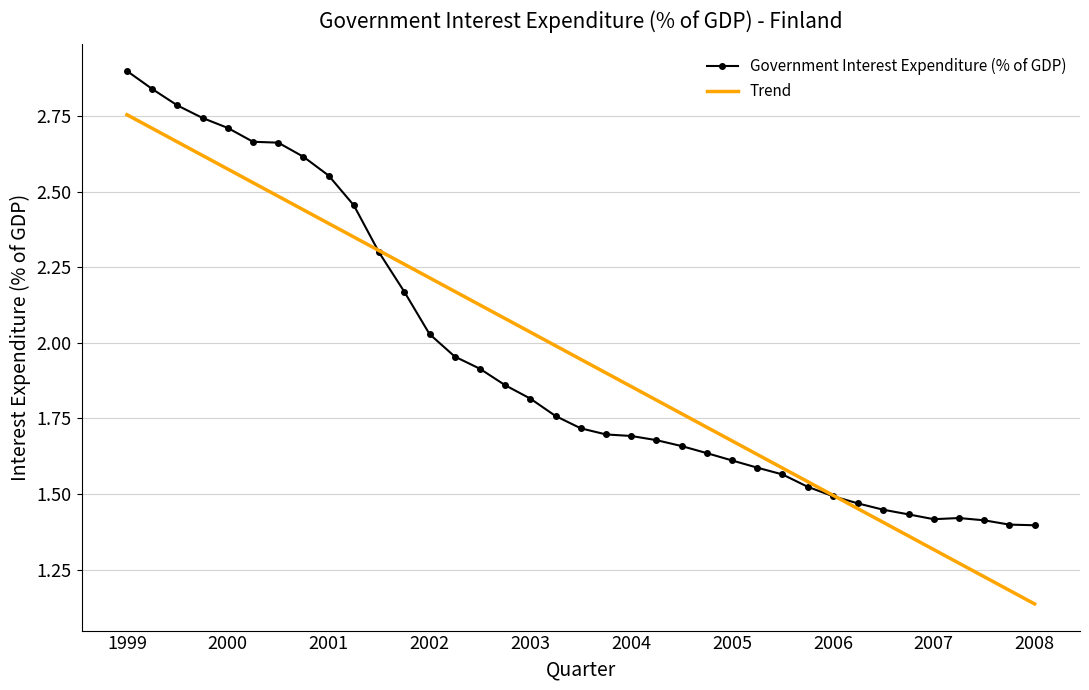

Which series has the largest range (max minus min)?

Trend